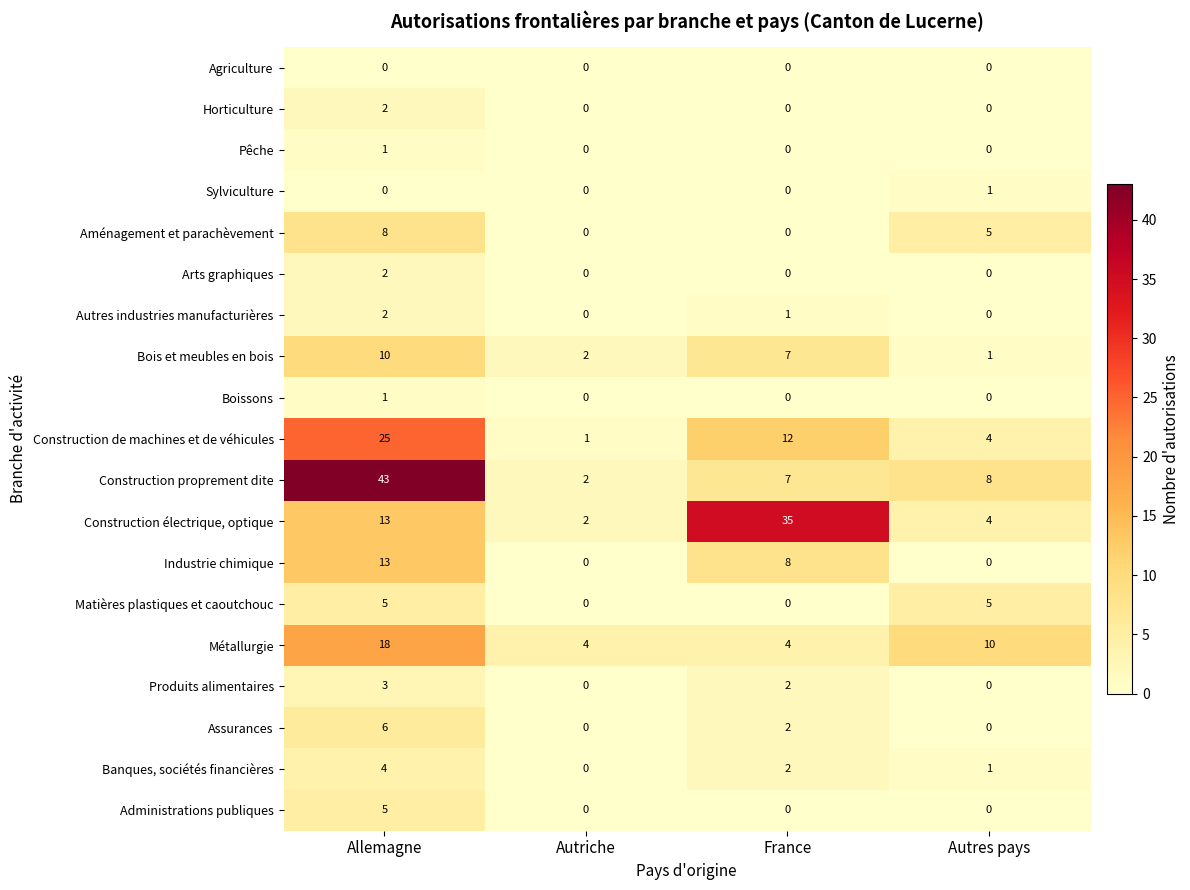

What is the difference between the maximum and minimum values in the Métallurgie series?

14